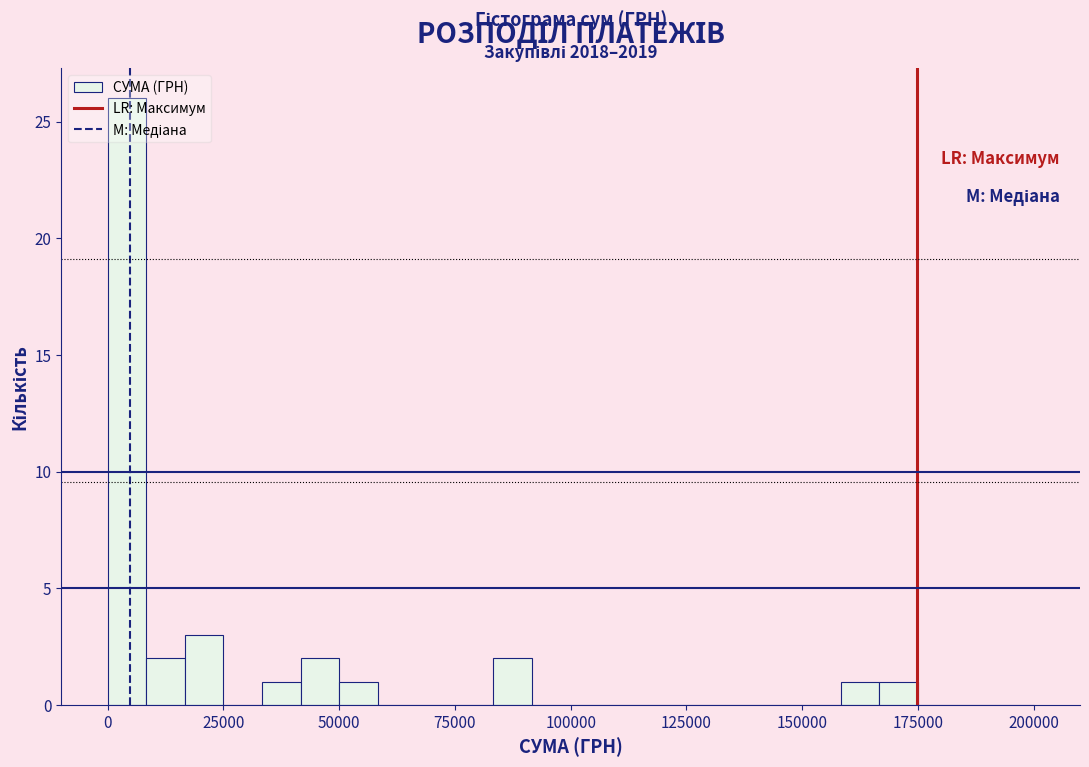

Around what value on the x-axis is the tallest bar? Give the approximate position of its centre, as read against the axis.

5000